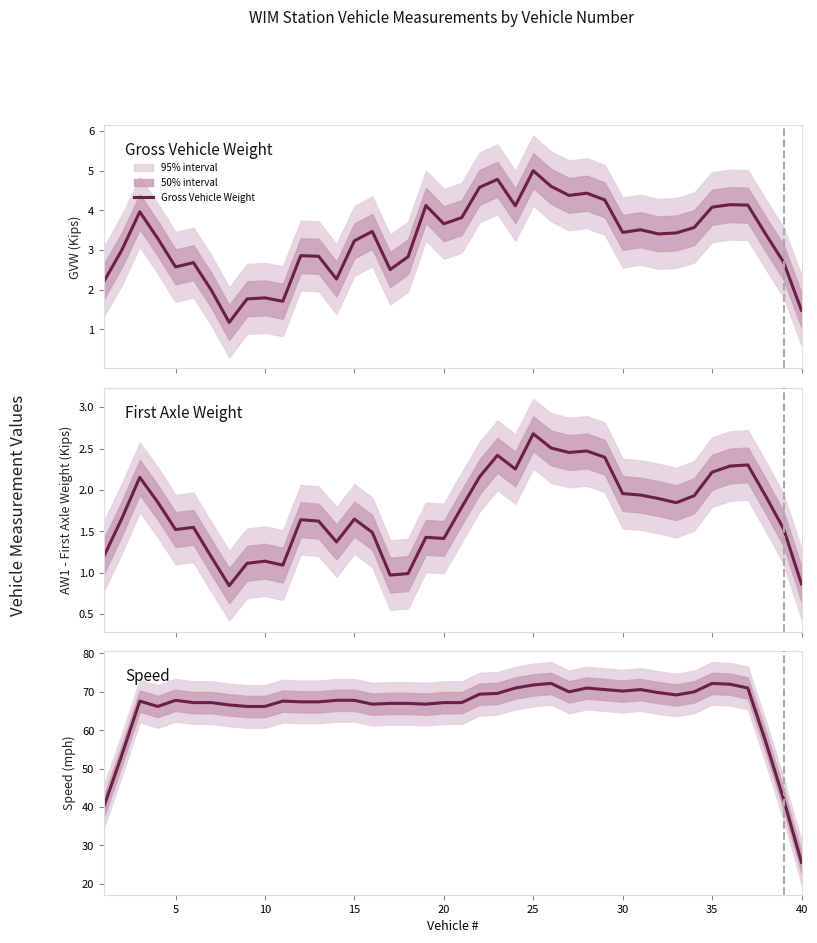

List the series in order of their peak value, lowest first.

First Axle Weight, Gross Vehicle Weight, Speed